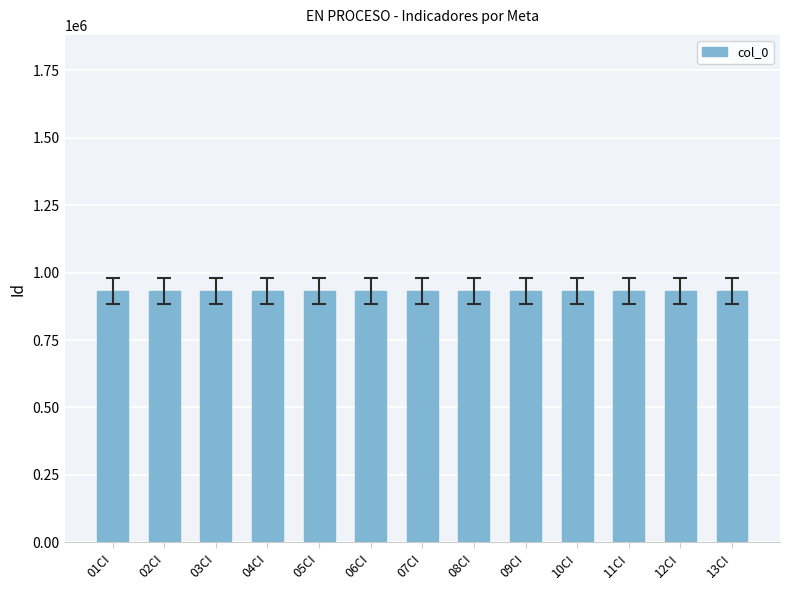

What is the change in value from 07CI to 13CI?

-6